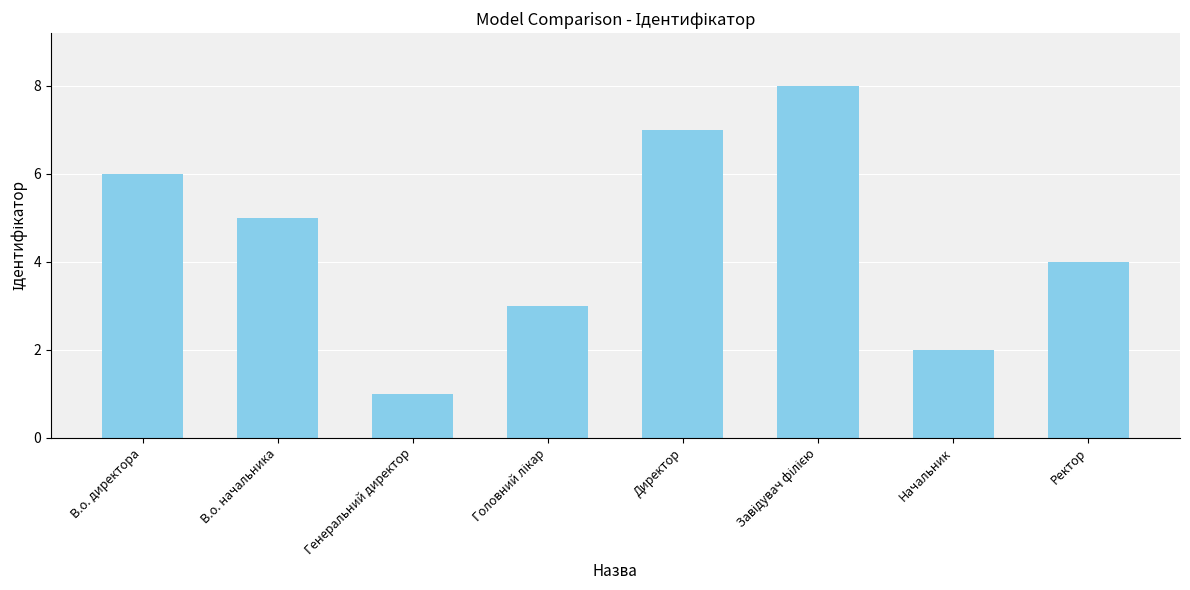

What is the sum of the values at Директор and Ректор?

11